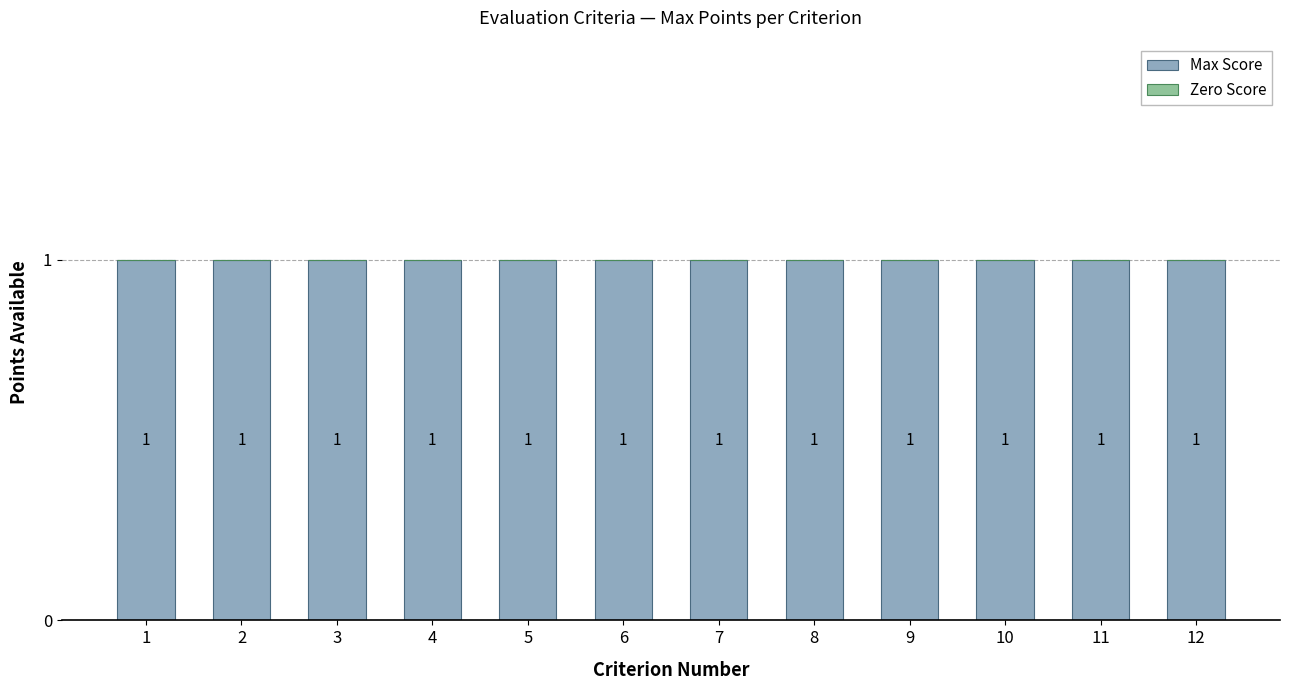

Reading left to right, extract all data points from this chart.

Max Score: 1	1	1	1	1	1	1	1	1	1	1	1
Zero Score: 0	0	0	0	0	0	0	0	0	0	0	0